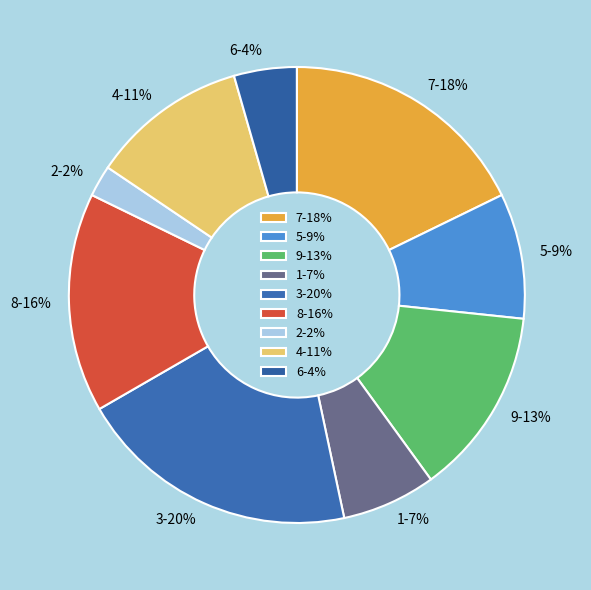

Is there a majority slice in this chart?

No